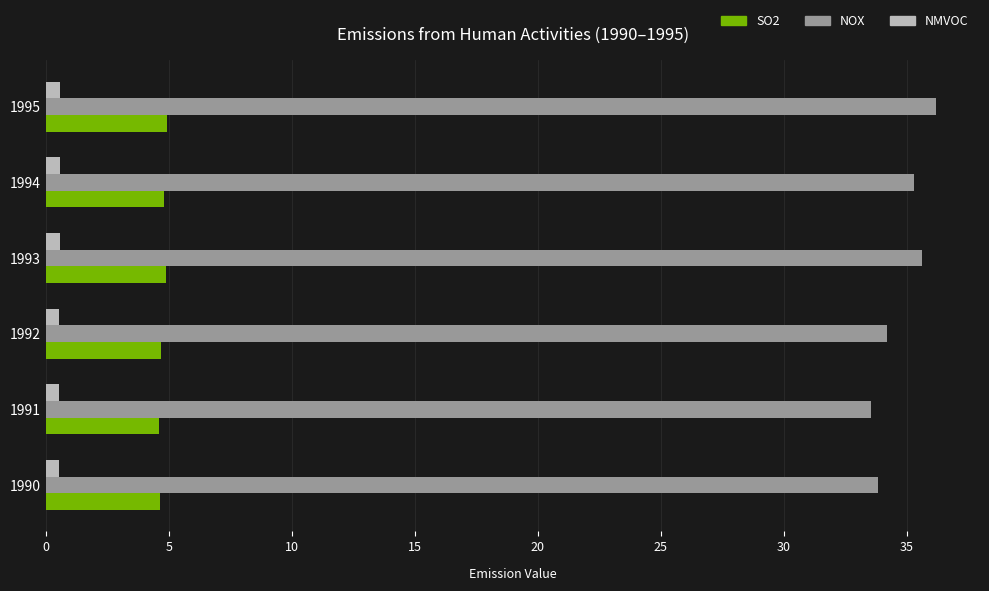

What is the difference between the second highest and second lowest values in the NOX series?

1.8